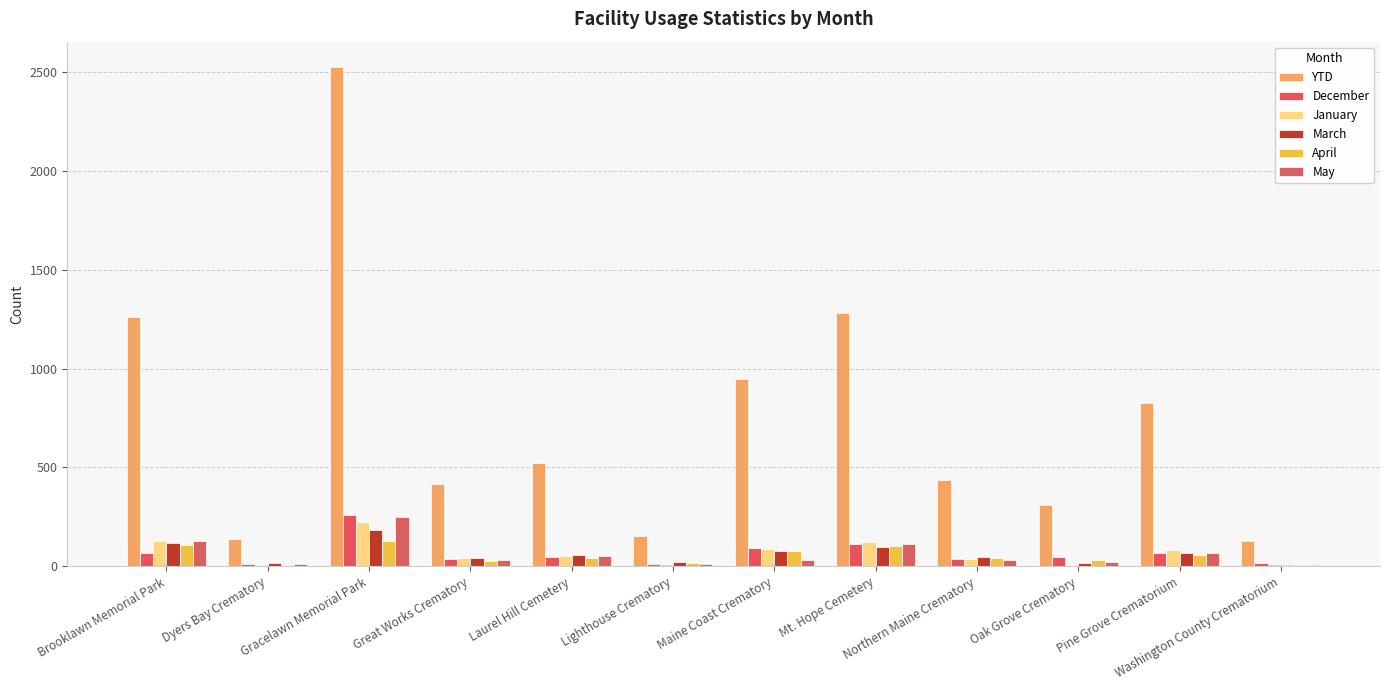

Is the value of December at Pine Grove Crematorium greater than the value of May at Mt. Hope Cemetery?

No